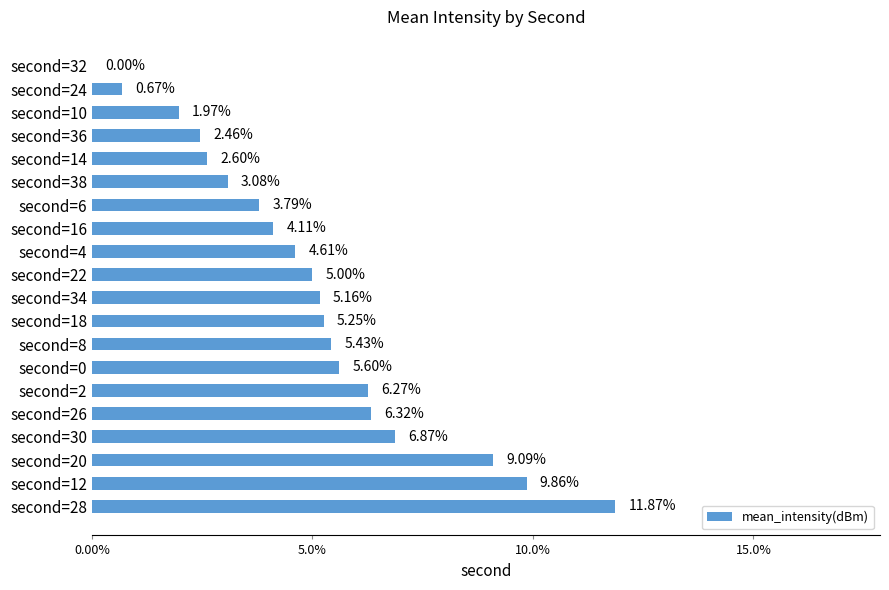

What is the average value?

5.0